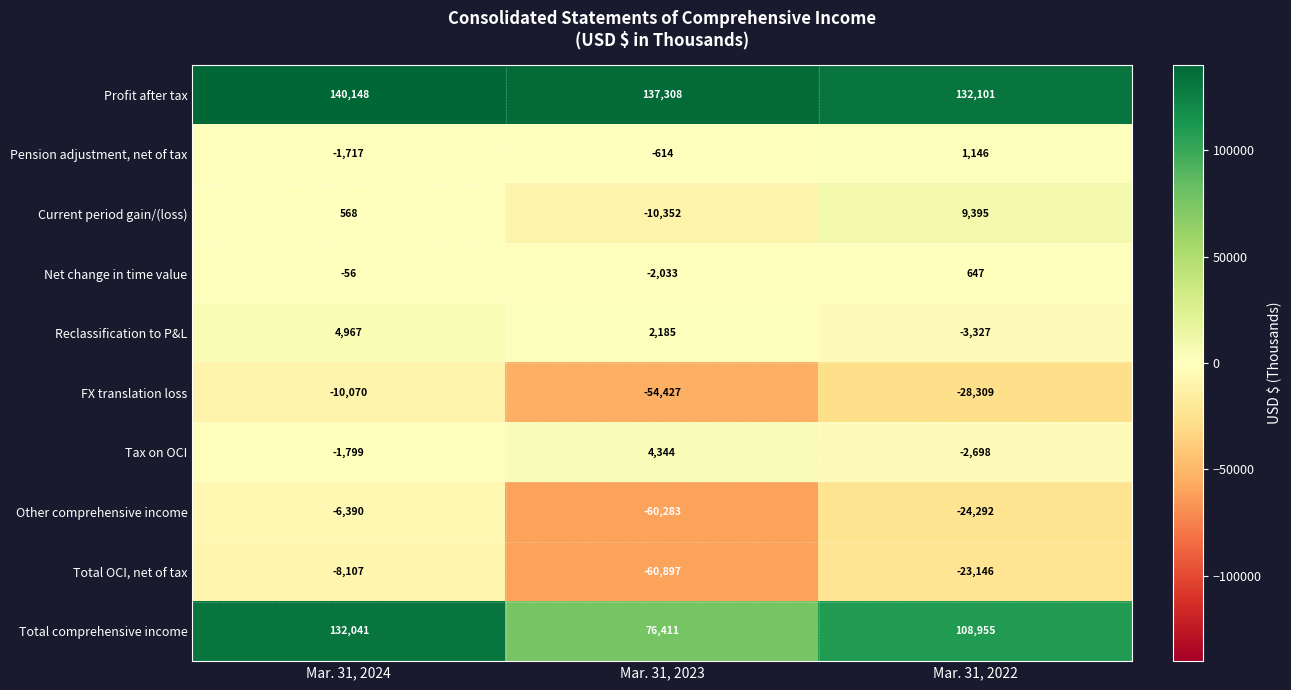

Rank the series by their maximum value, from highest to lowest.

Profit after tax, Total comprehensive income, Current period gain/(loss), Reclassification to P&L, Tax on OCI, Pension adjustment, net of tax, Net change in time value, Other comprehensive income, Total OCI, net of tax, FX translation loss